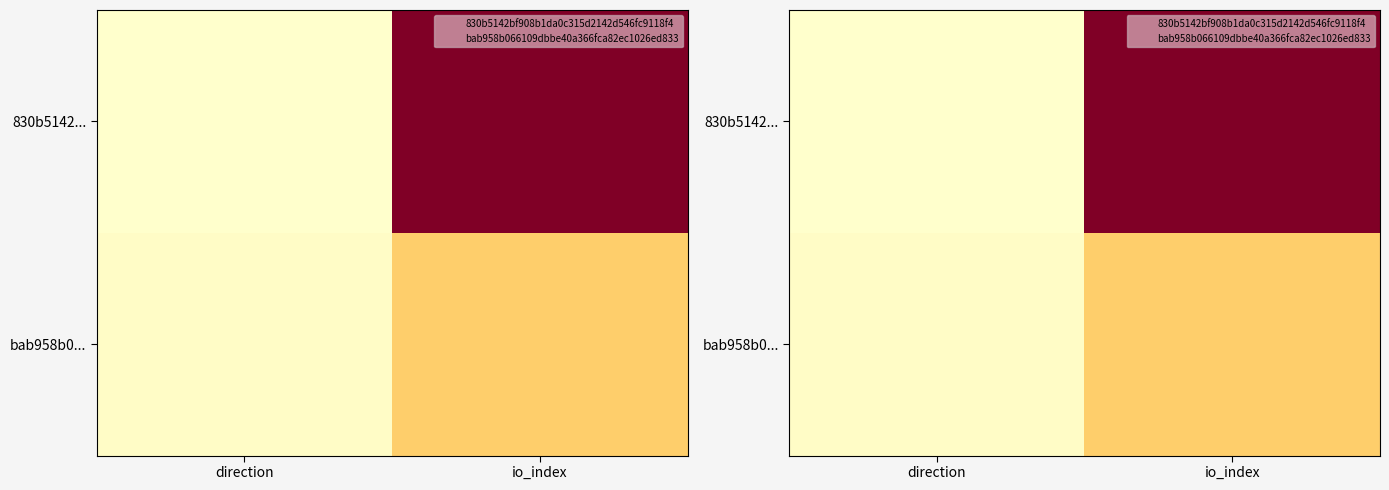

At which category is the sum across all series the highest?

io_index